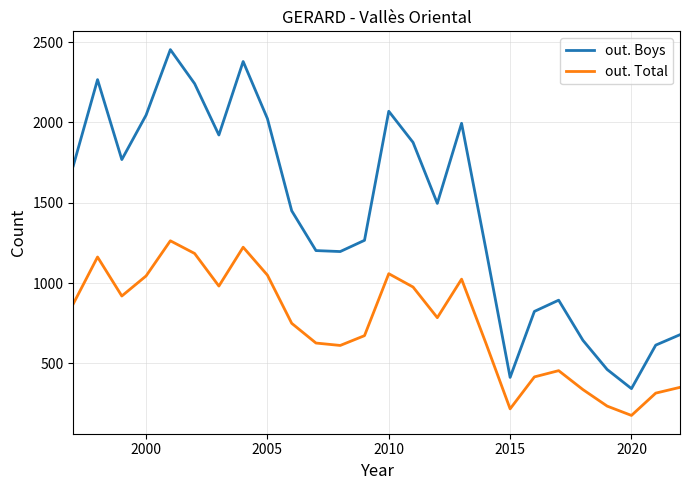

Which series has the largest total across all categories?

out. Boys